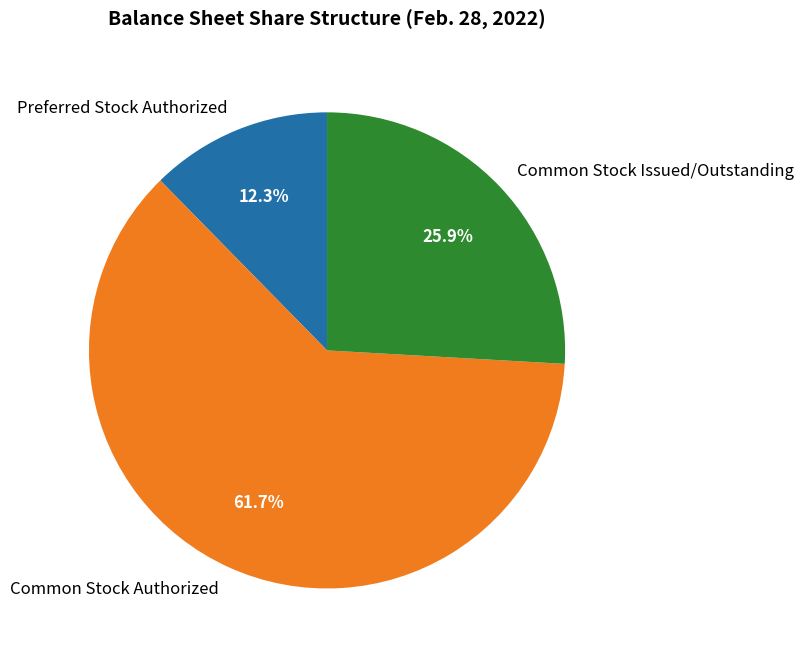

Do Preferred Stock Authorized and Common Stock Issued/Outstanding together represent more than half of the pie?

No